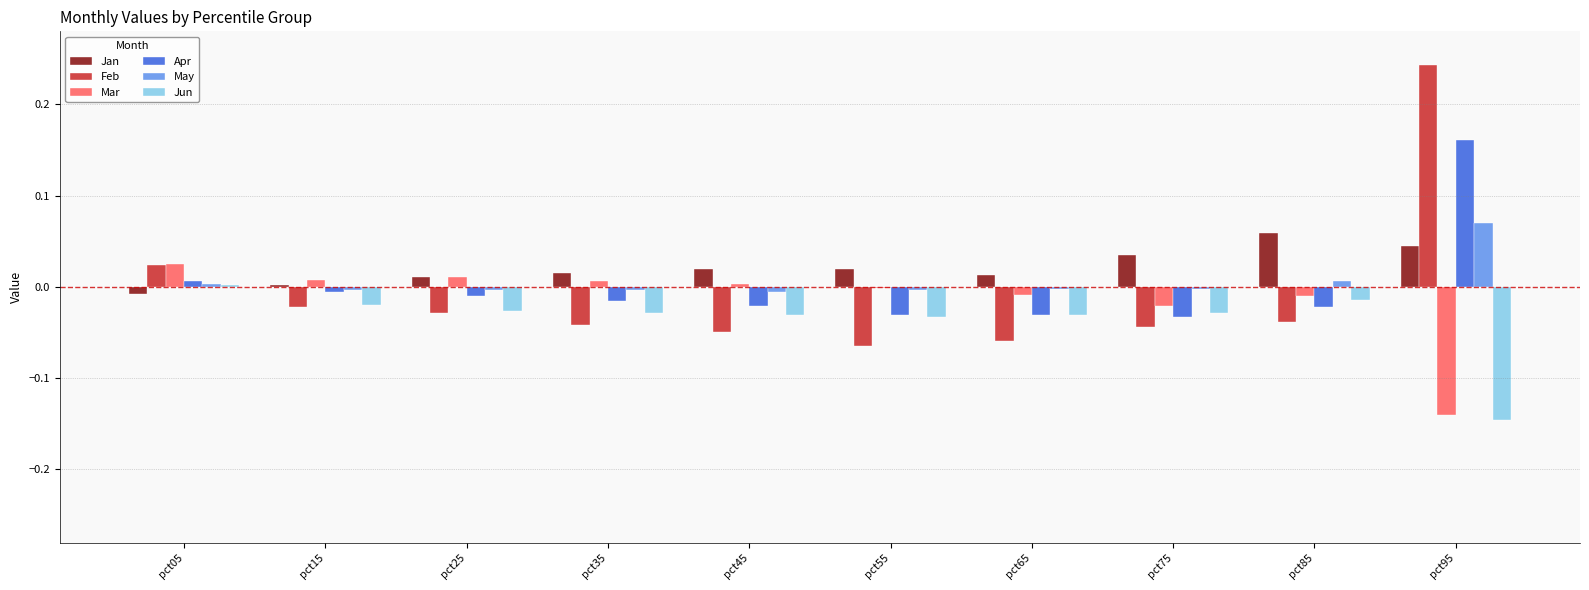

True or false: Jan has a value of 0.0 at pct75.

True